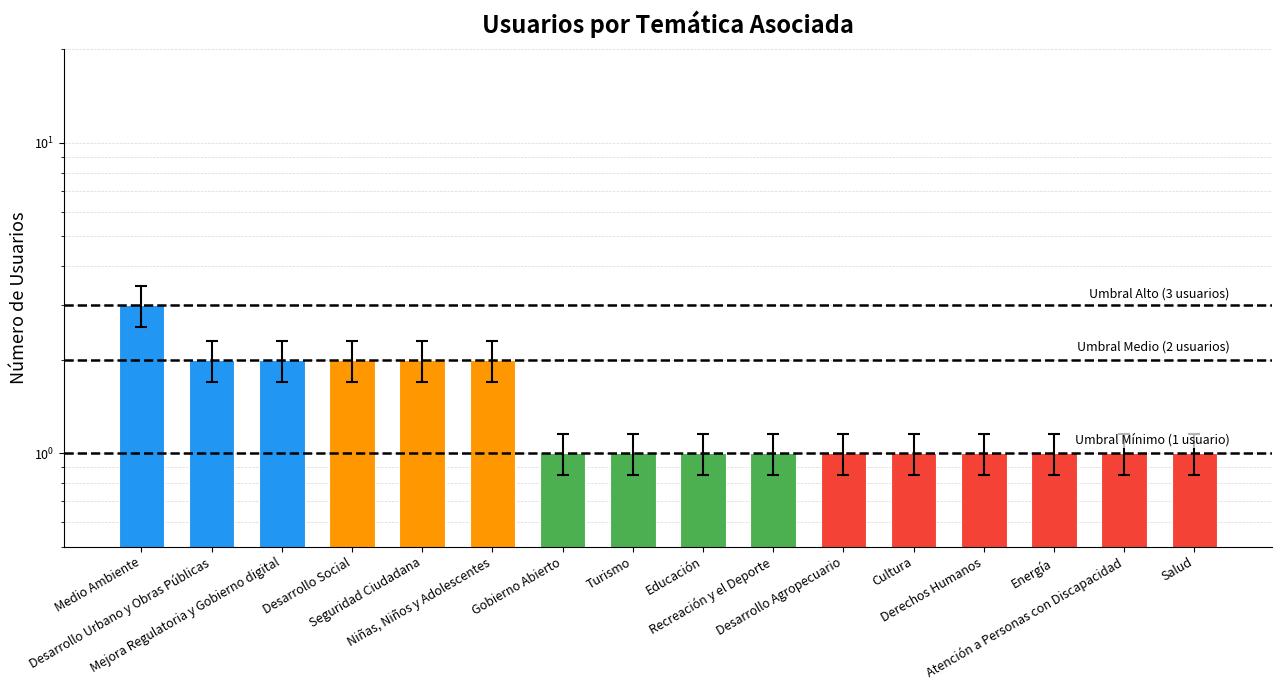

List the labels in order of value, smallest first.

Gobierno Abierto, Turismo, Educación, Recreación y el Deporte, Desarrollo Agropecuario, Cultura, Derechos Humanos, Energía, Atención a Personas con Discapacidad, Salud, Desarrollo Urbano y Obras Públicas, Mejora Regulatoria y Gobierno digital, Desarrollo Social, Seguridad Ciudadana, Niñas, Niños y Adolescentes, Medio Ambiente